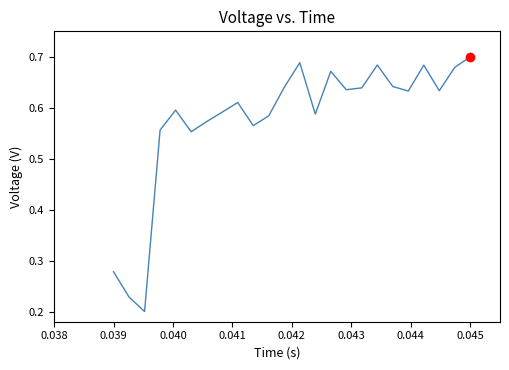

Does the chart have visible grid lines?

No